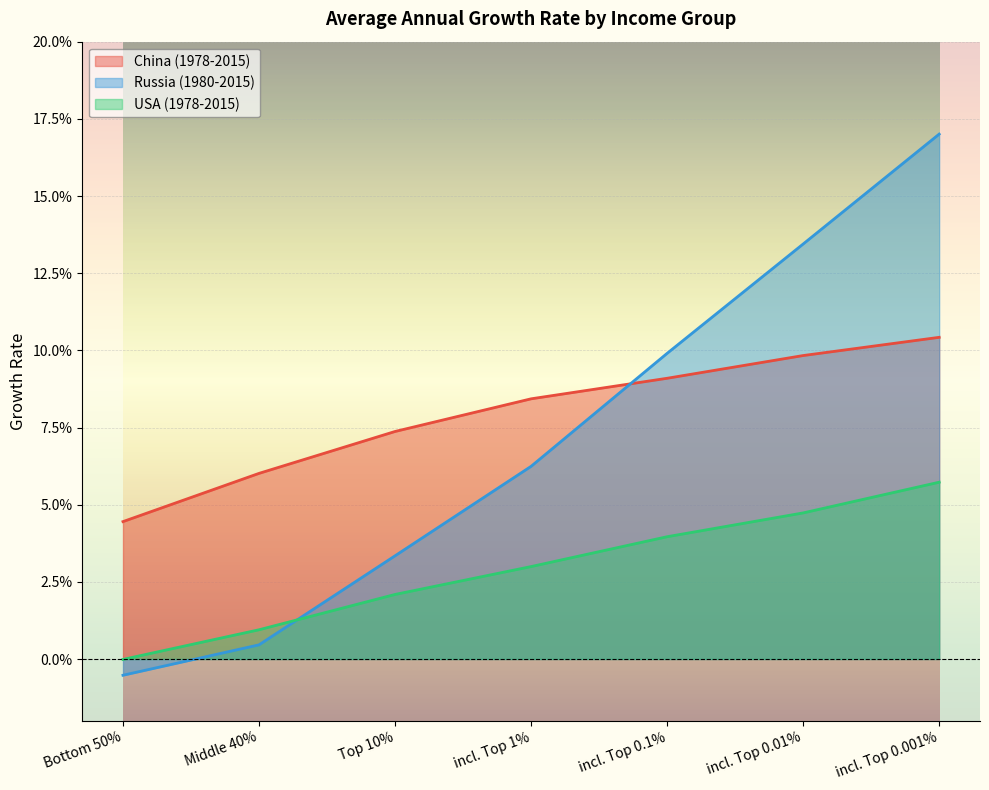

What position from the left is incl. Top 0.1%?

5